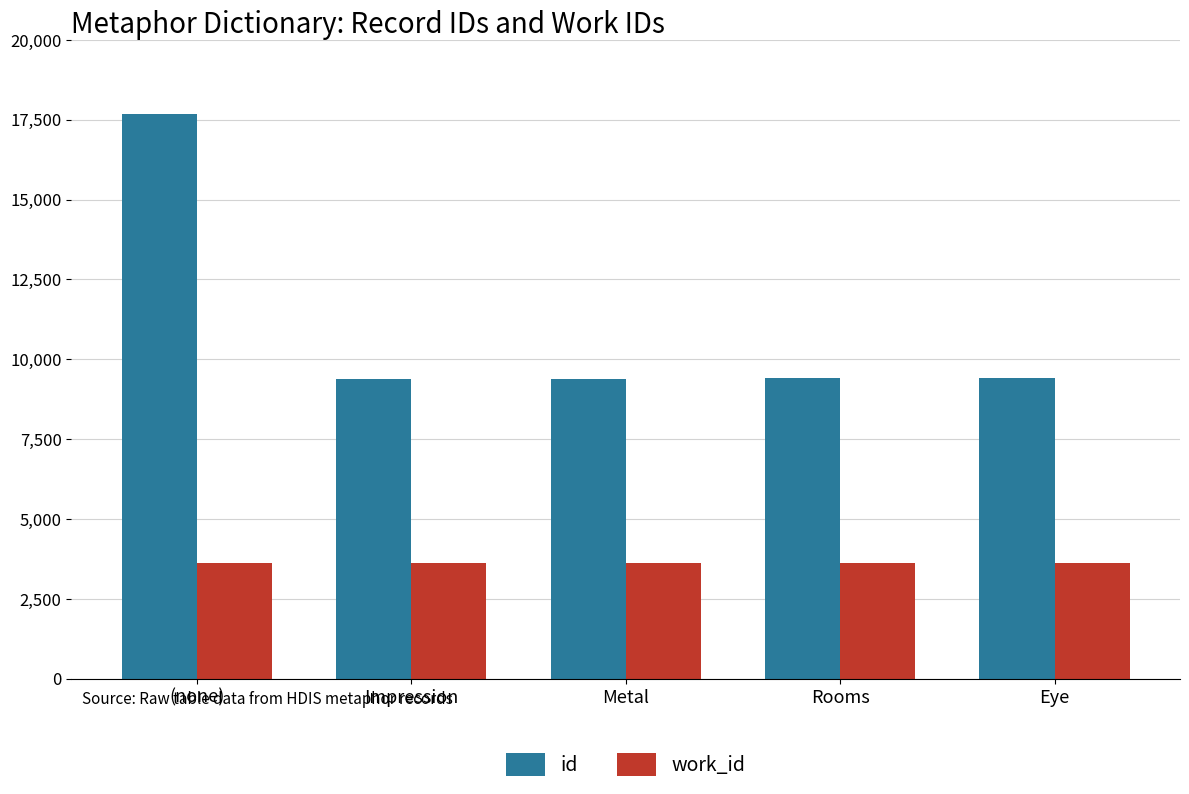

Rank the series by their average value, from lowest to highest.

work_id, id